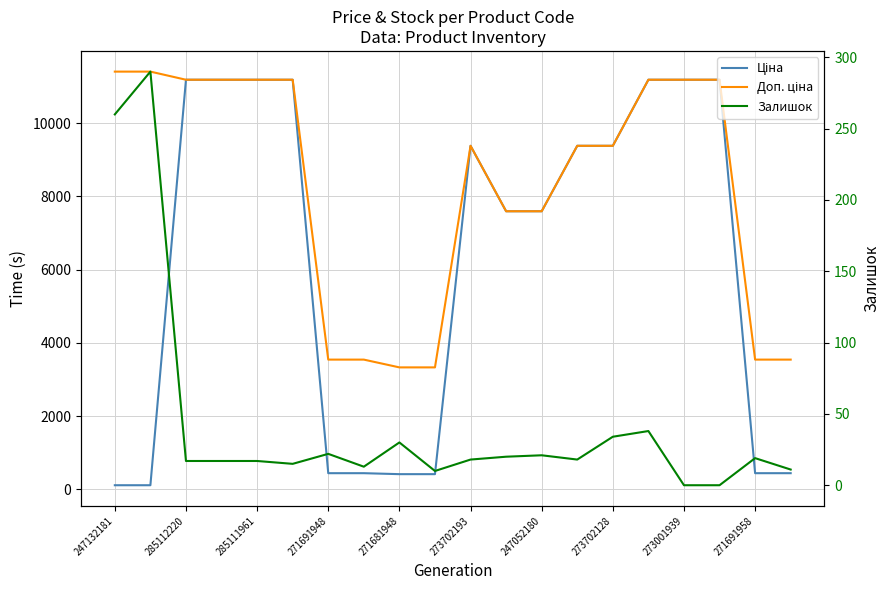

Where is the first local maximum for Доп. ціна?

273702193